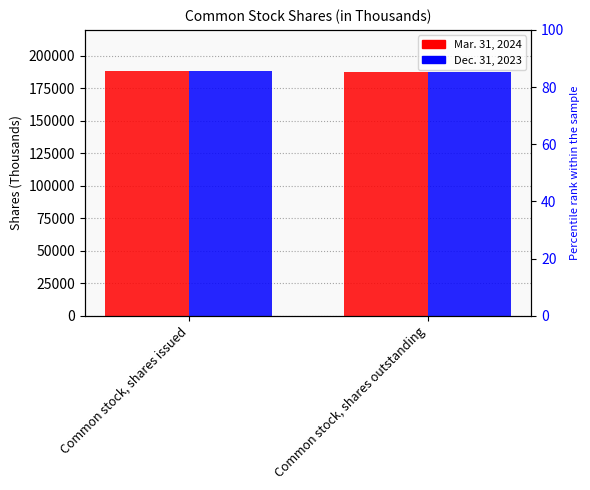

What is the smallest value displayed?

187614